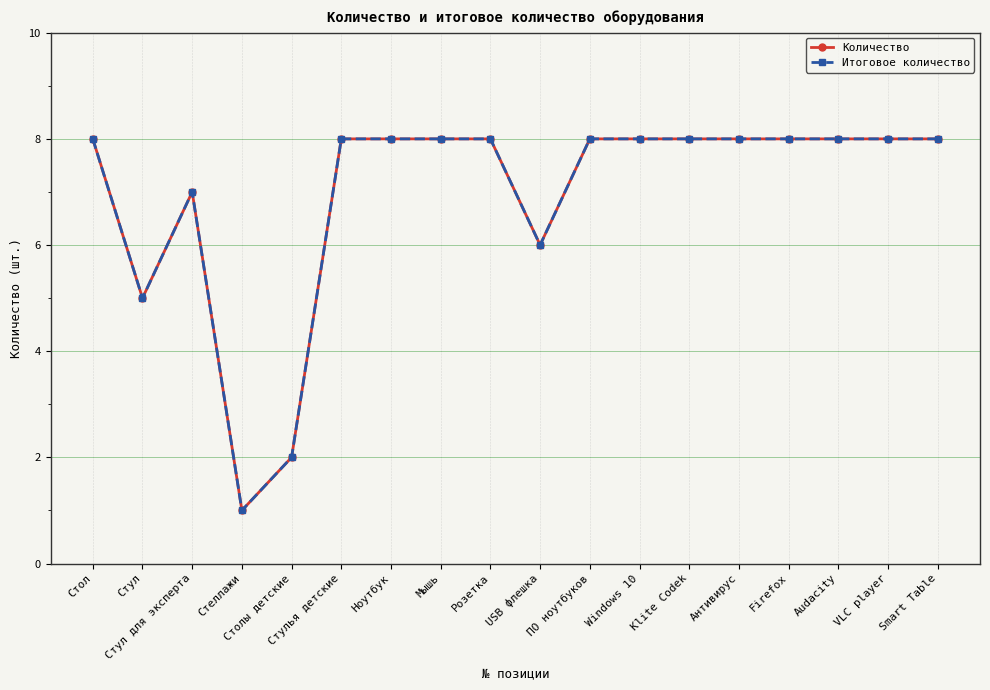

At how many categories does at least one series exceed 7?

13